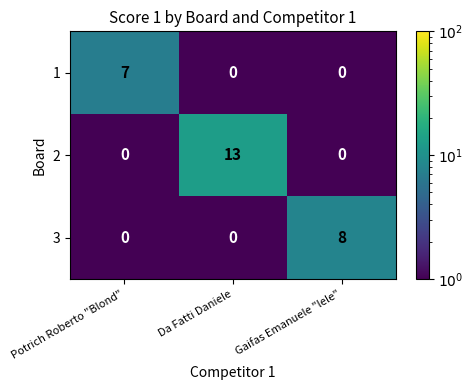

What is the difference between the maximum and minimum values in the 2 series?

13